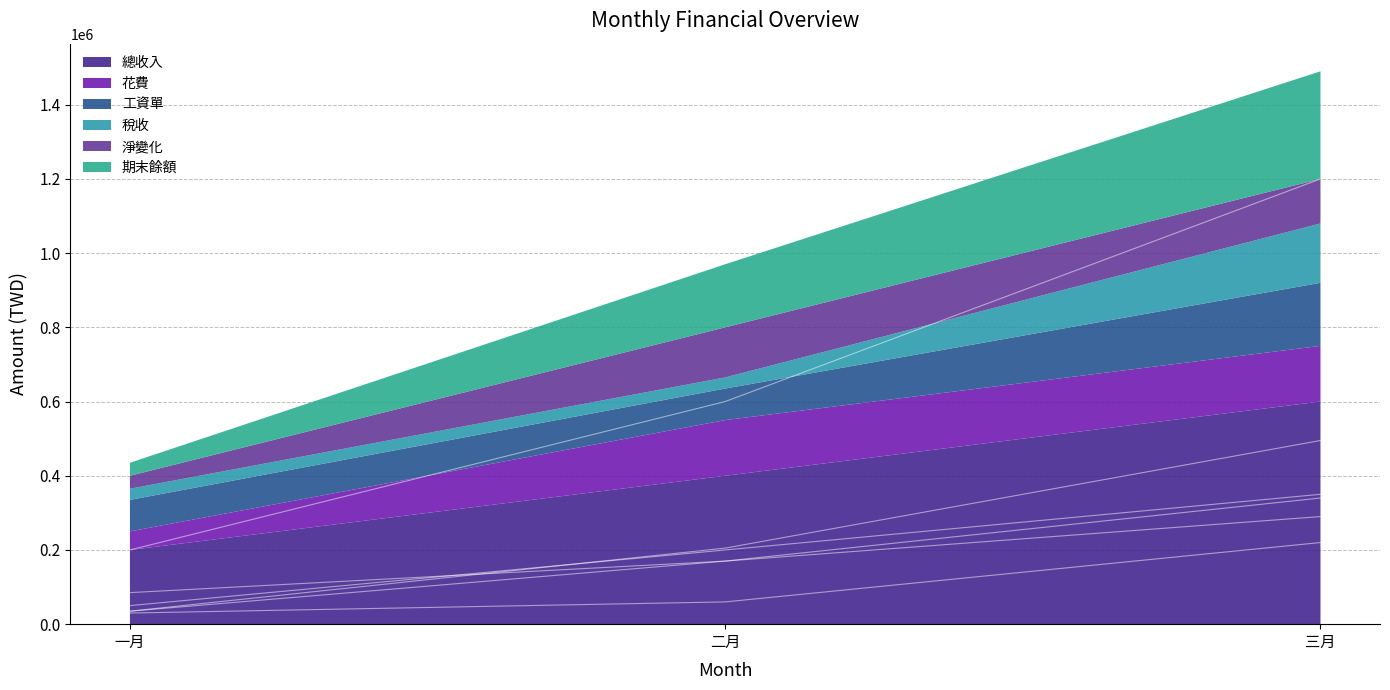

At which label does 期末餘額 reach its minimum?

一月